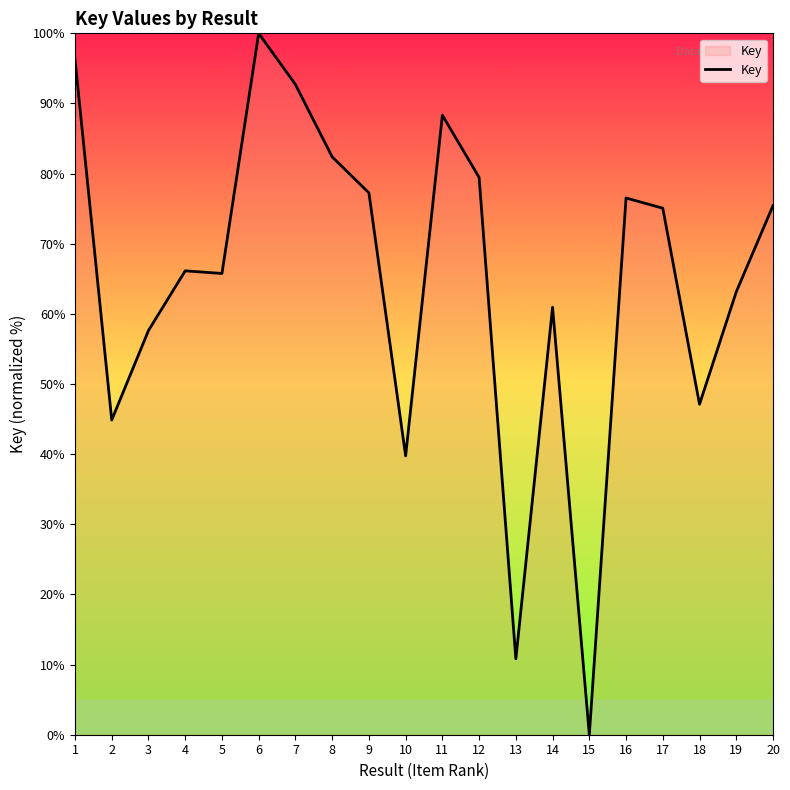

Read the value at 6.

100.0